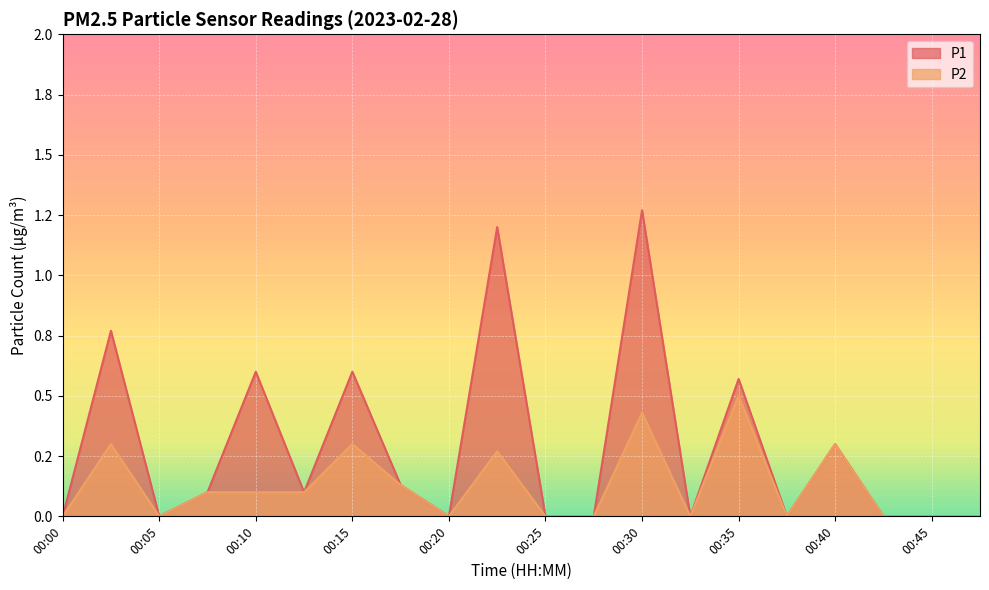

What value does the P2 series have at 00:17?

0.1